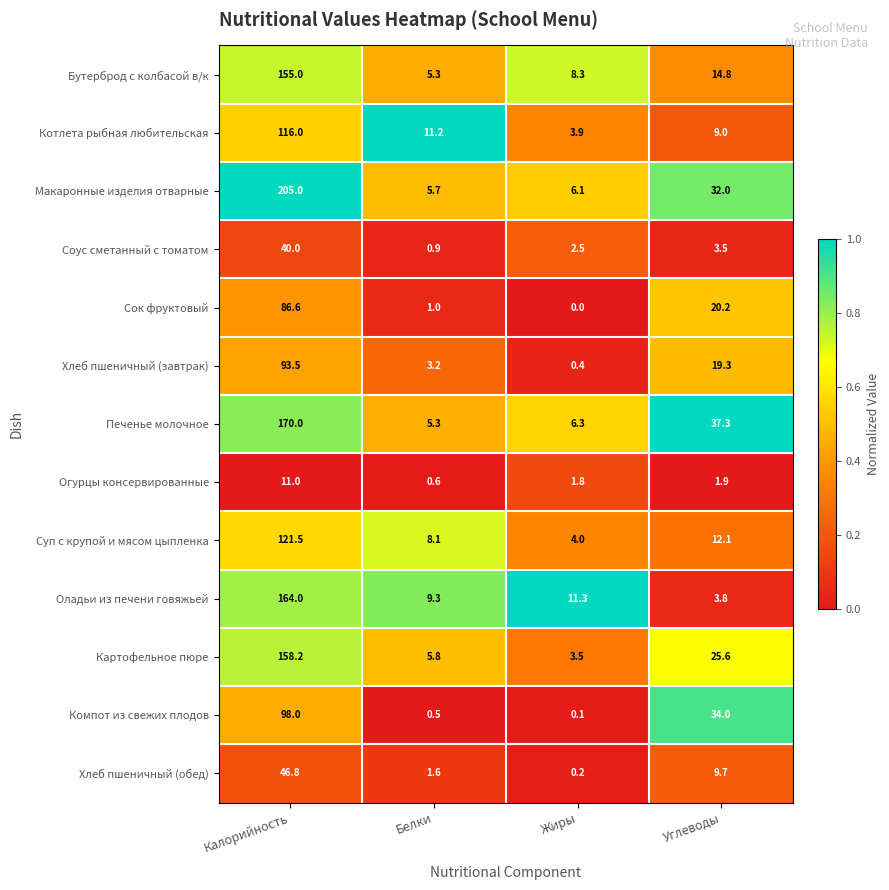

True or false: Хлеб пшеничный (завтрак) has a value of 164.4 at Калорийность.

False